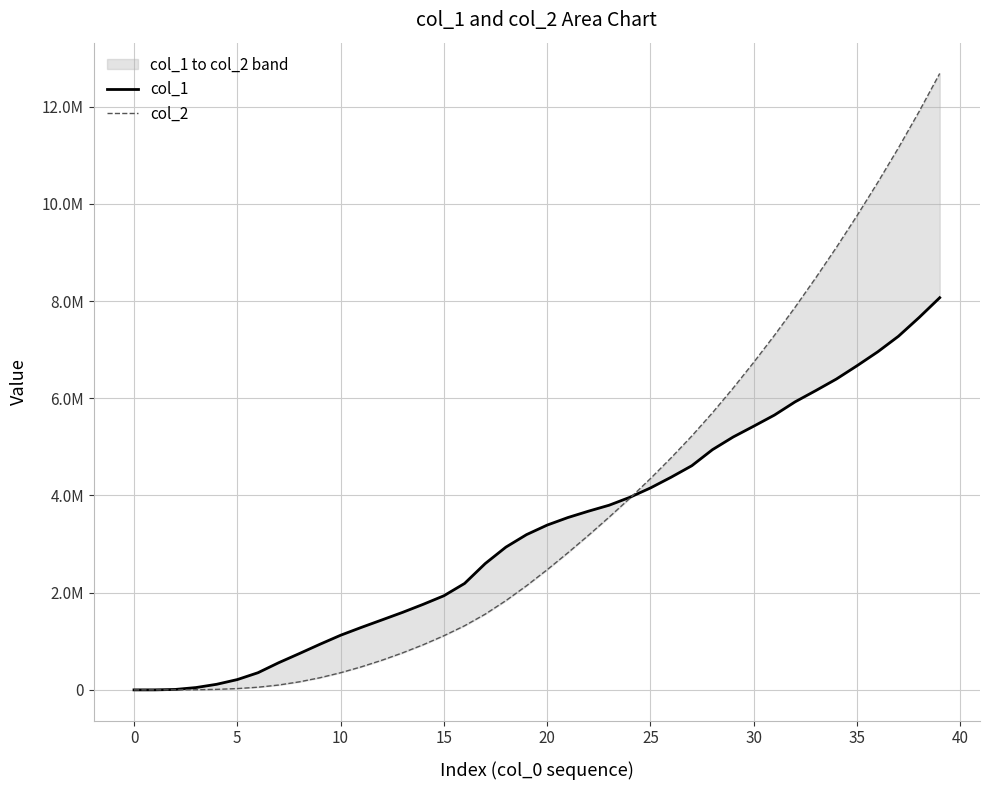

Where do col_1 and col_2 first cross each other?

24 and 25